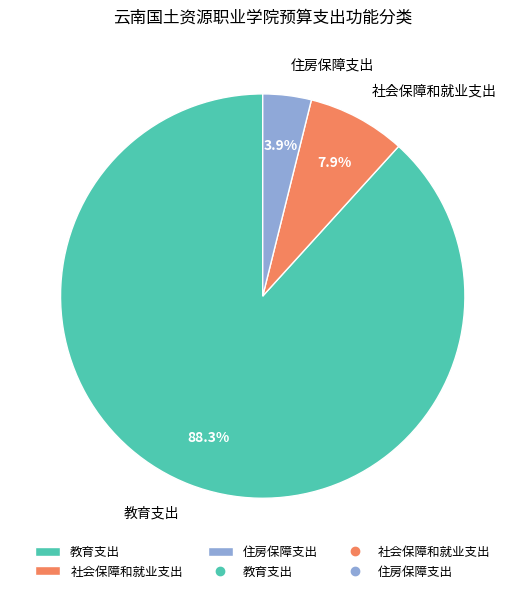

To the nearest percent, what portion does 社会保障和就业支出 represent?

8%